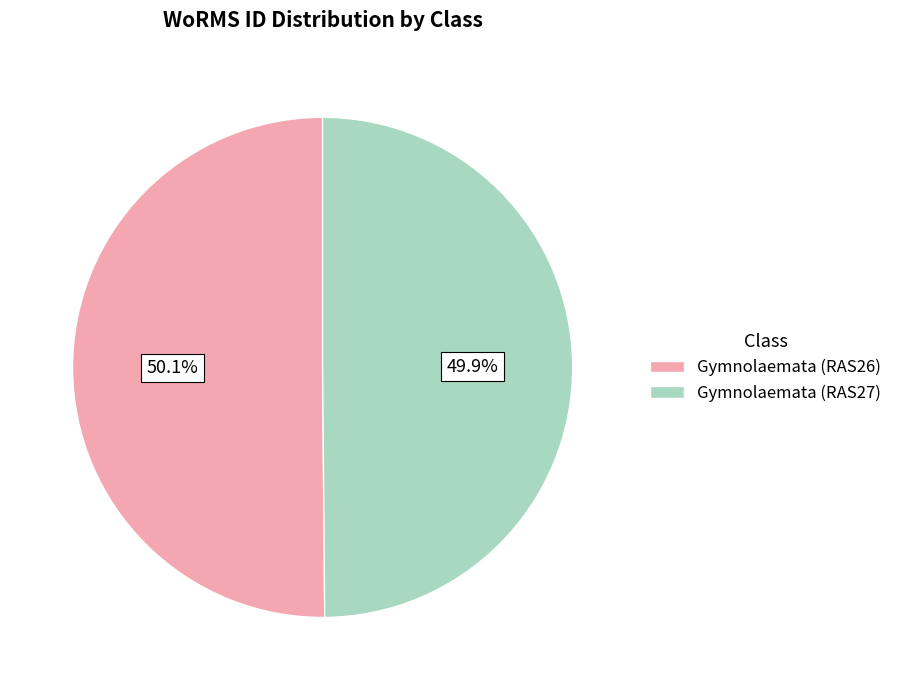

What percentage do Gymnolaemata (RAS27) and Gymnolaemata (RAS26) together represent?

100.0%